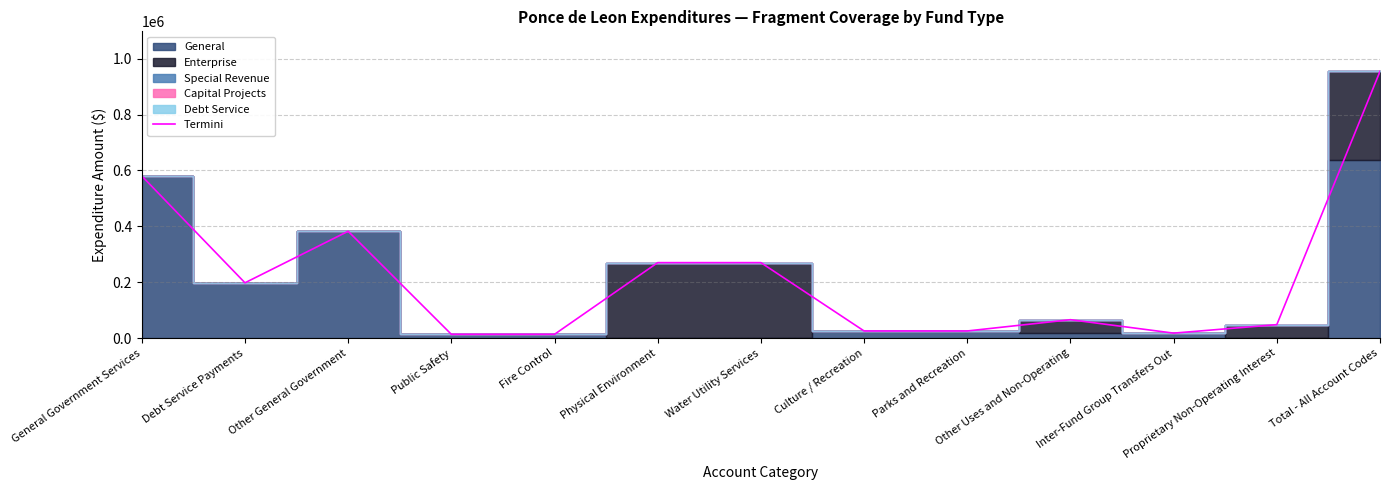

True or false: the data shows 21518 at Public Safety.

False